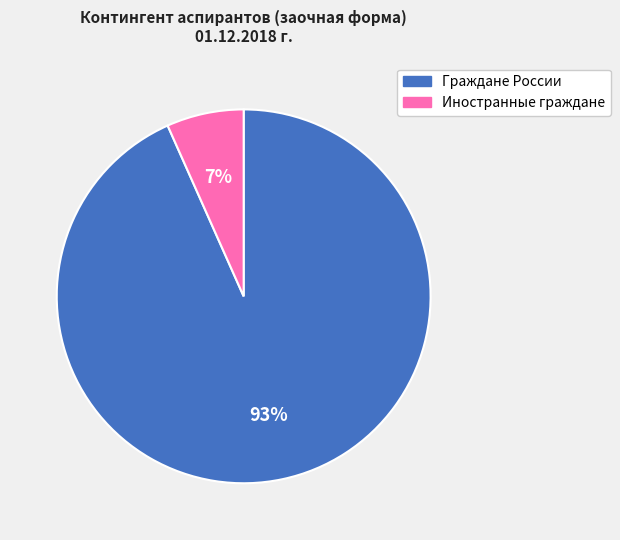

True or false: Иностранные граждане accounts for 1% of the total.

False